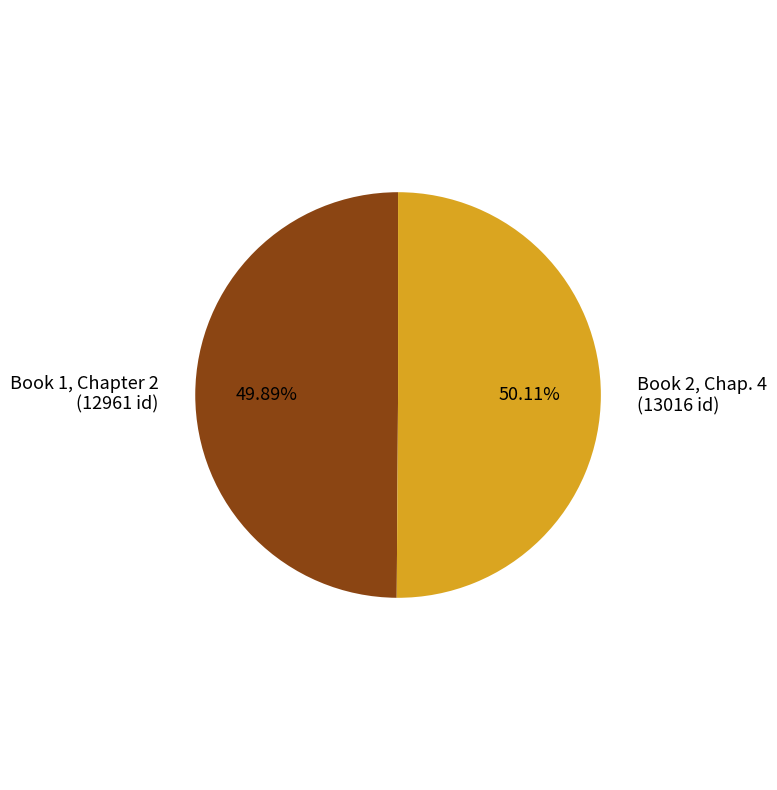

Count the number of slices in the pie.

2